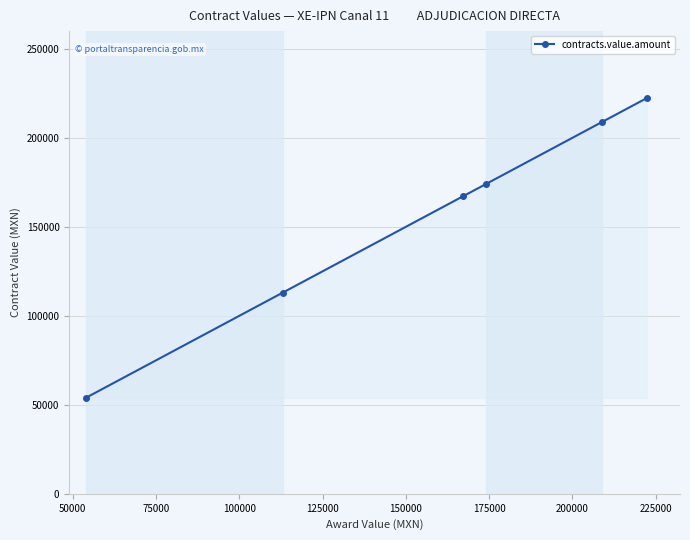

What is the maximum value shown in the chart?

222339.6